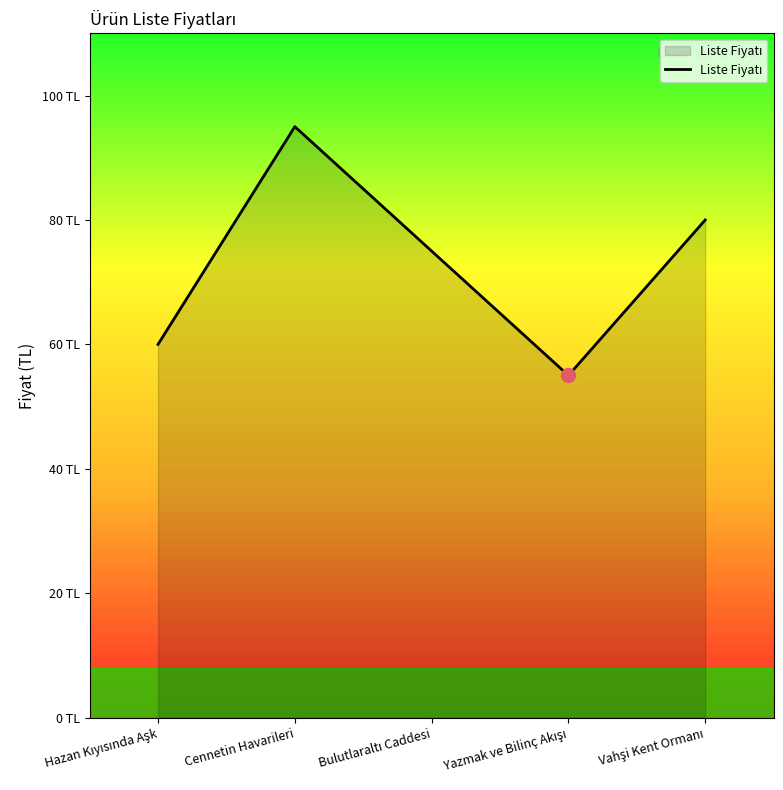

Does the chart display data point markers on the line(s)?

No